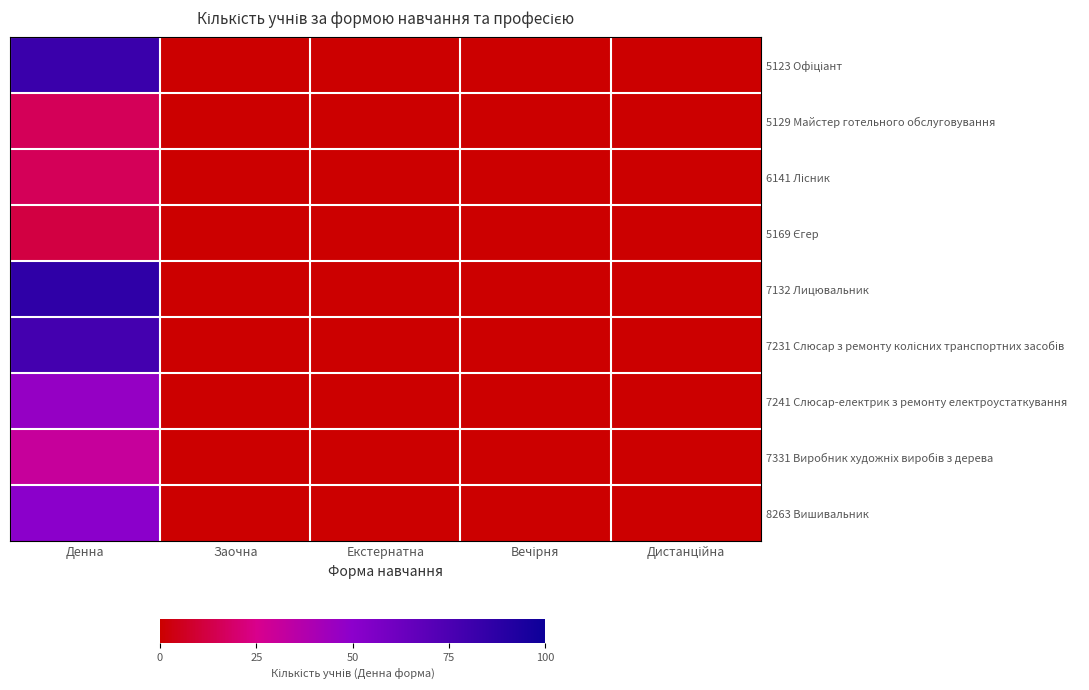

Between Денна and Вечірня, which series saw the biggest shift?

7132 Лицювальник